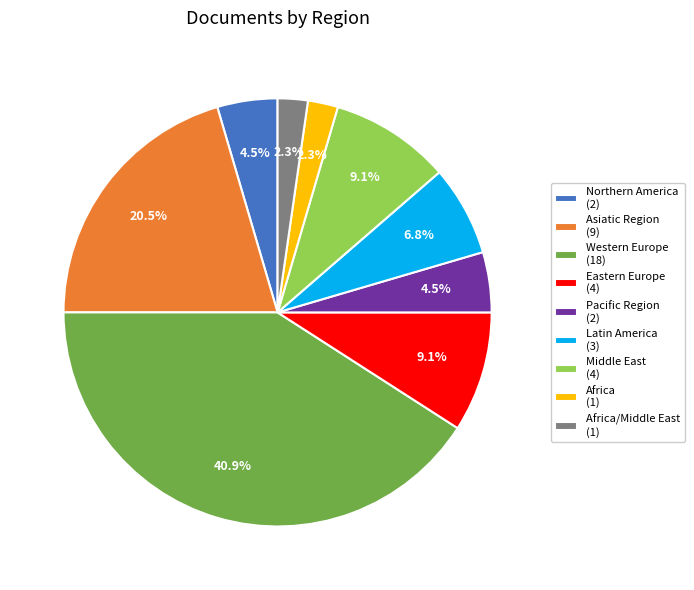

Does any single category account for the majority?

No